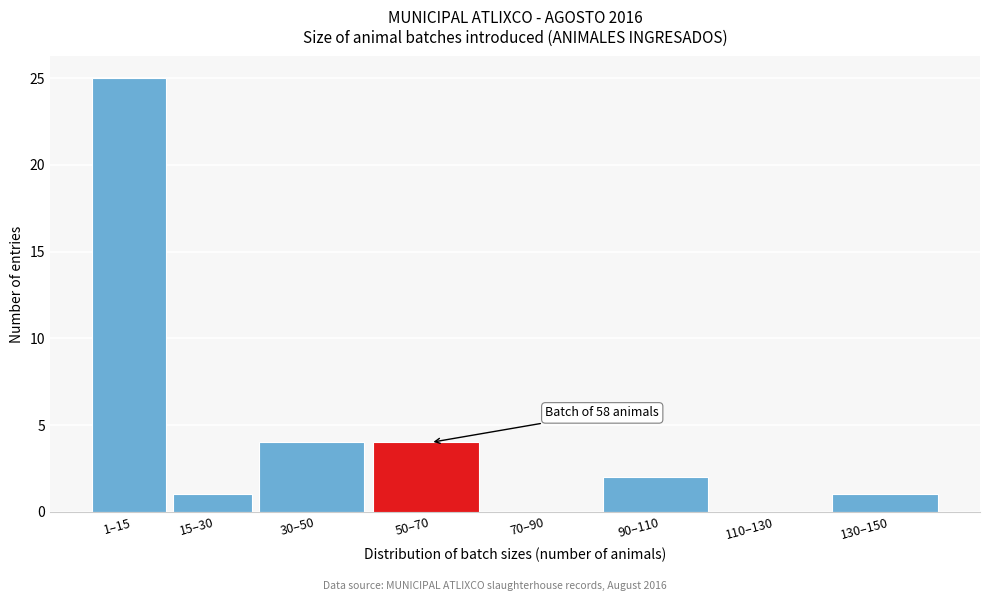

Reading right to left, extract all data points from this chart.

130–150=1	110–130=0	90–110=2	70–90=0	50–70=4	30–50=4	15–30=1	1–15=25